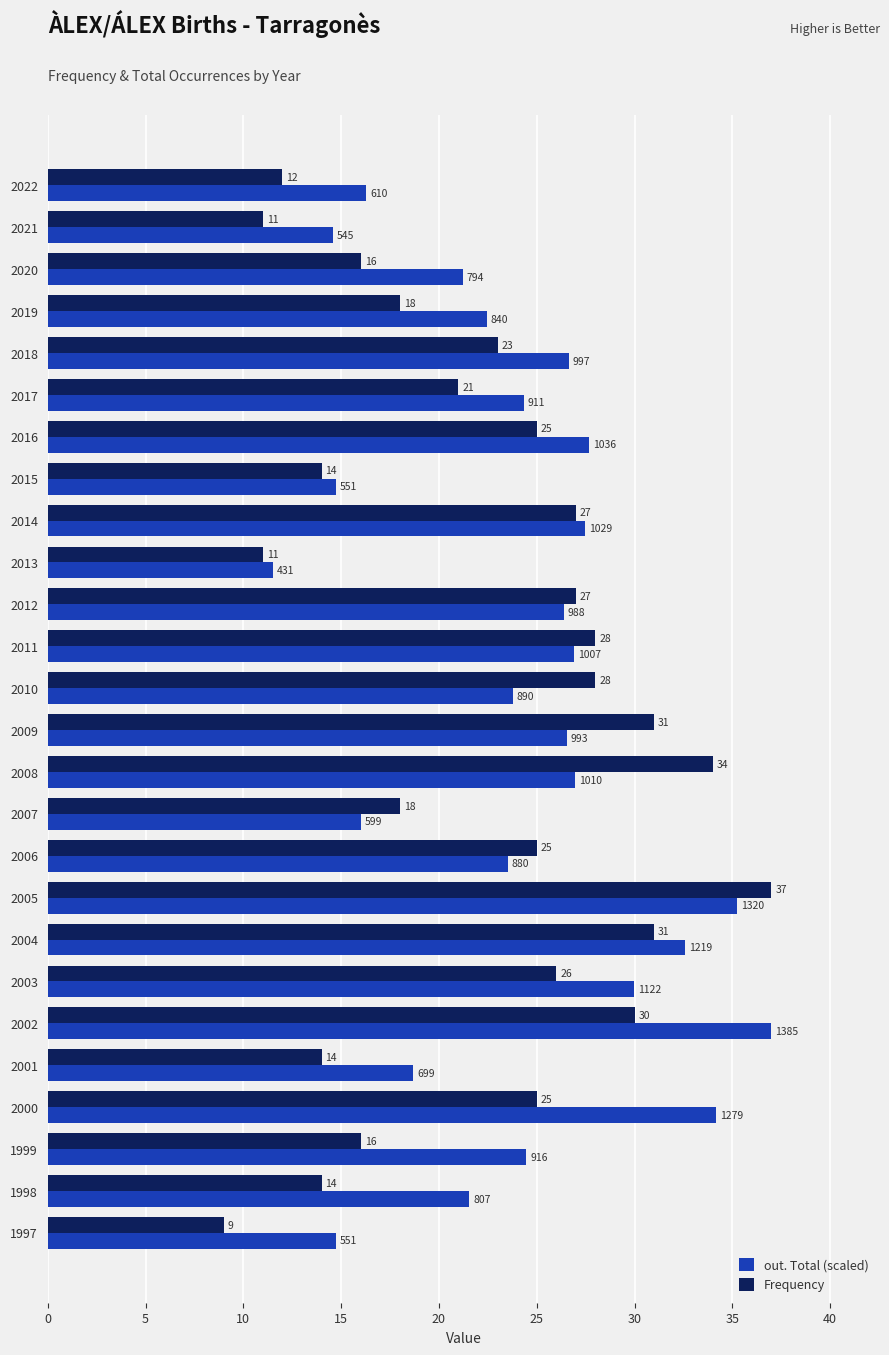

List the series in order of their overall mean, lowest first.

Frequency, out. Total (scaled)